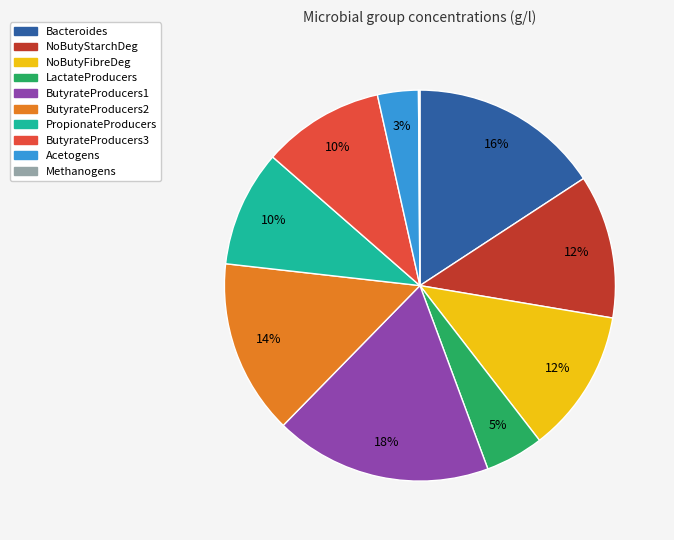

Is there a majority slice in this chart?

No